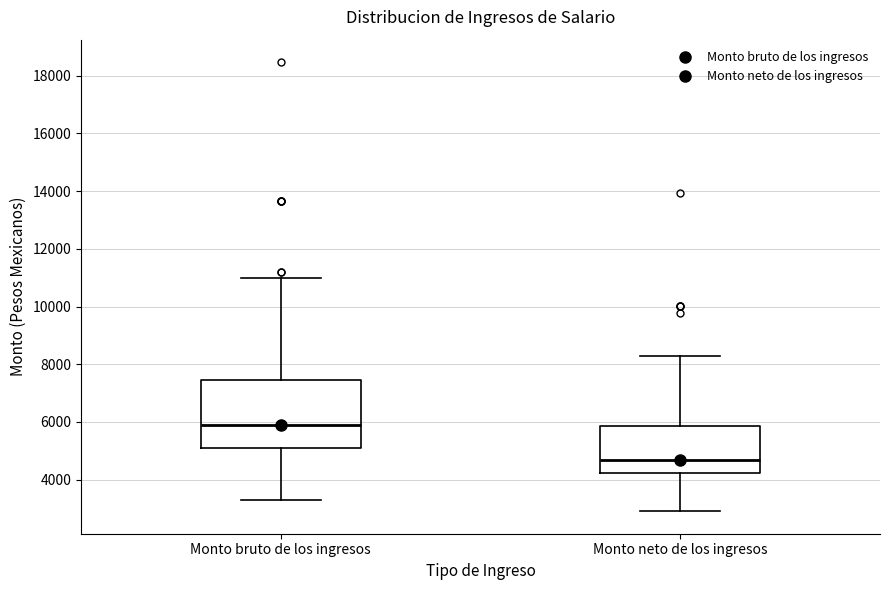

Where does the lower whisker of the box for Monto neto de los ingresos end on the y-axis? The values are not printed on the chart, so give them approximately, as read against the axis.

3000